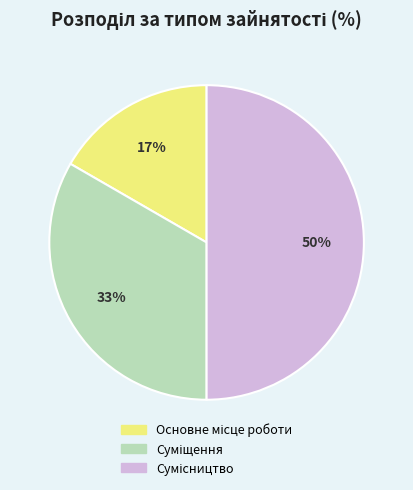

To the nearest percent, what is the average slice percentage?

33%